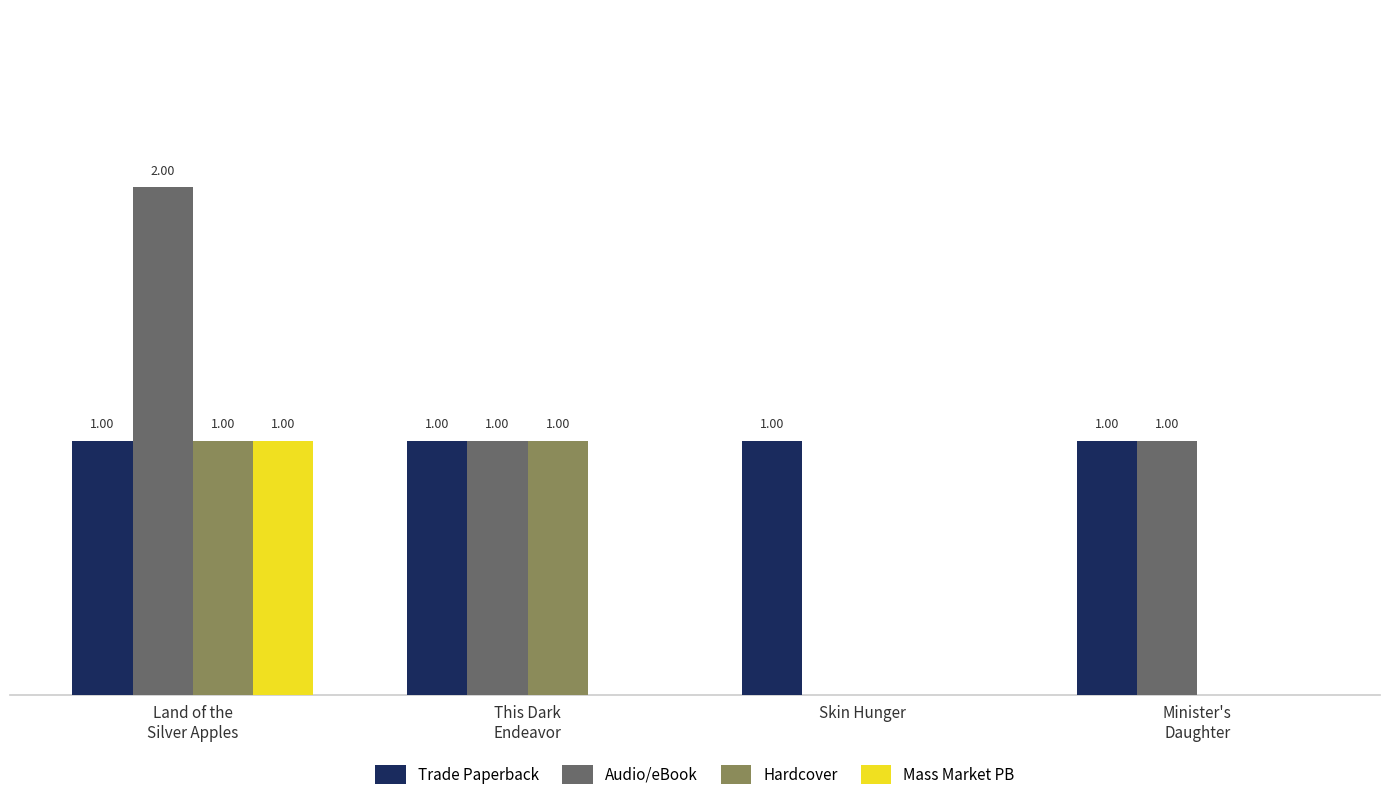

What are all the series names shown in the legend?

Trade Paperback, Audio/eBook, Hardcover, Mass Market PB